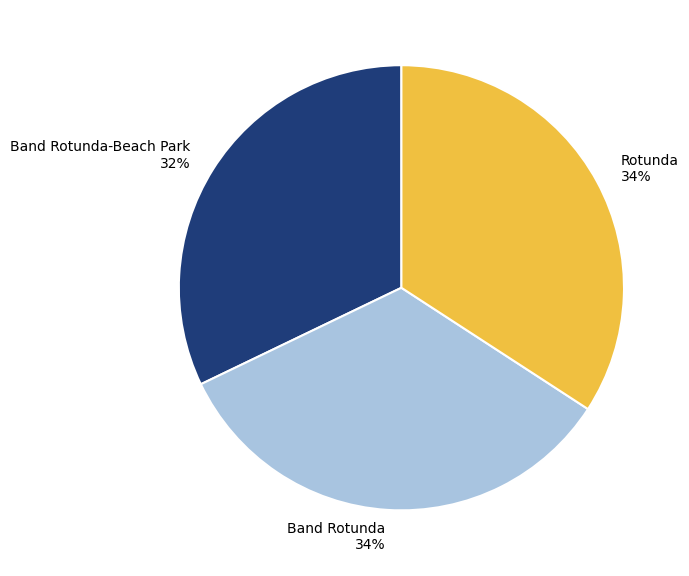

Between Band Rotunda-Beach Park 32% and Rotunda 34%, which is larger?

Rotunda 34%